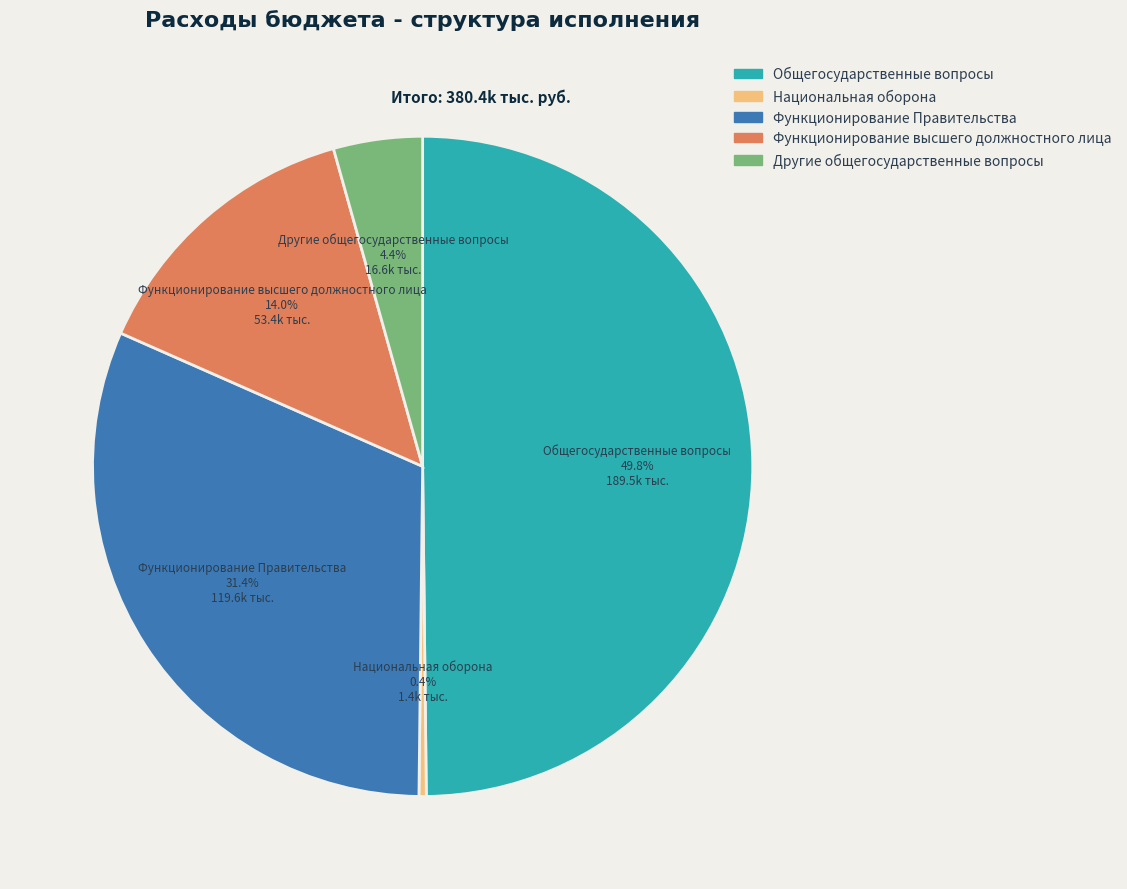

Does Национальная оборона account for over 50% of the chart?

No